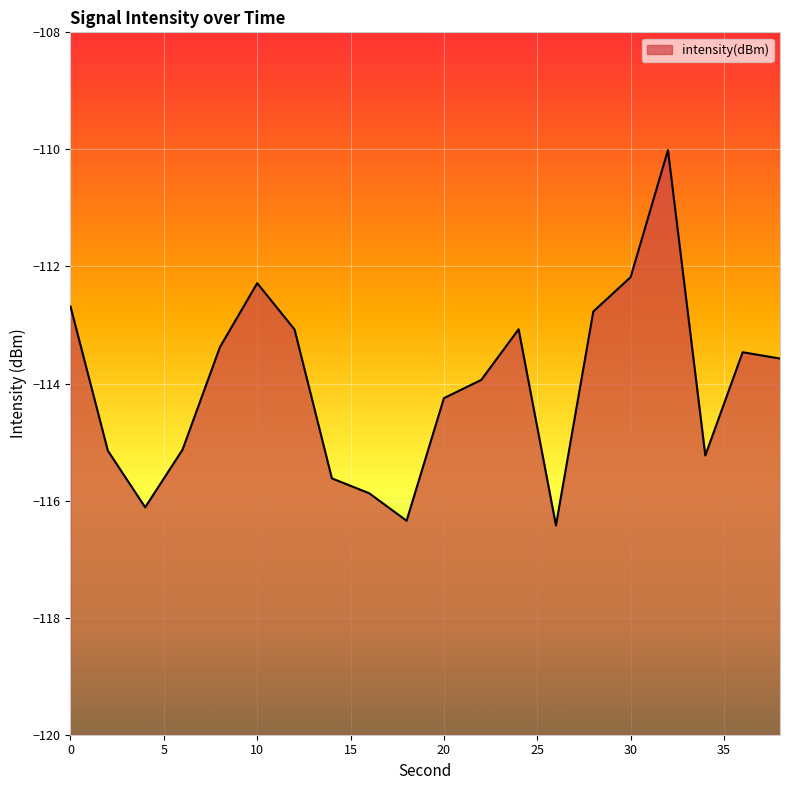

What is the sum of the values at 20 and 4?

-230.4